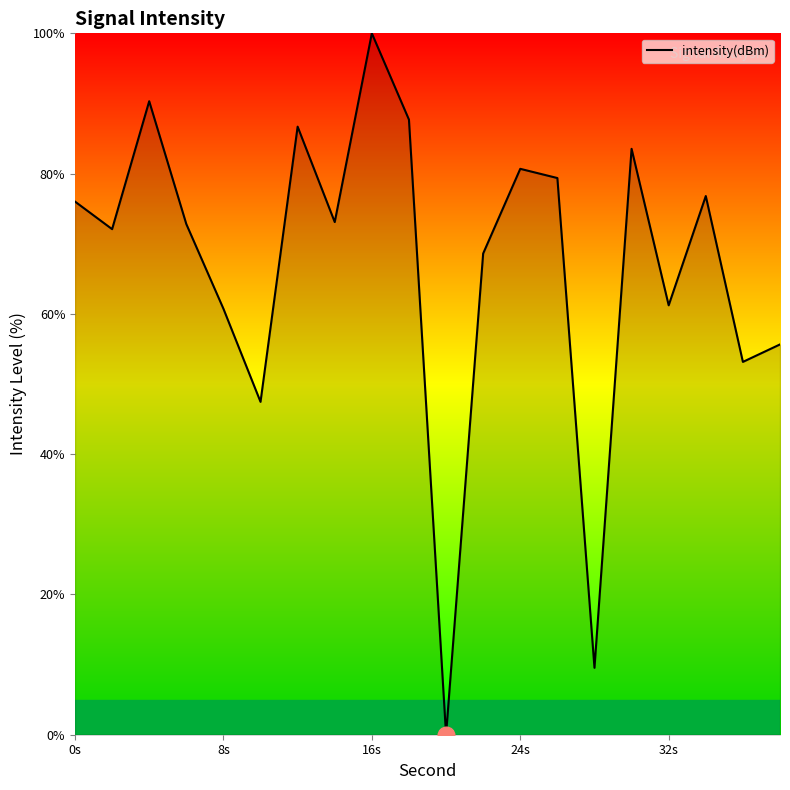

What is the greatest value displayed?

100.0